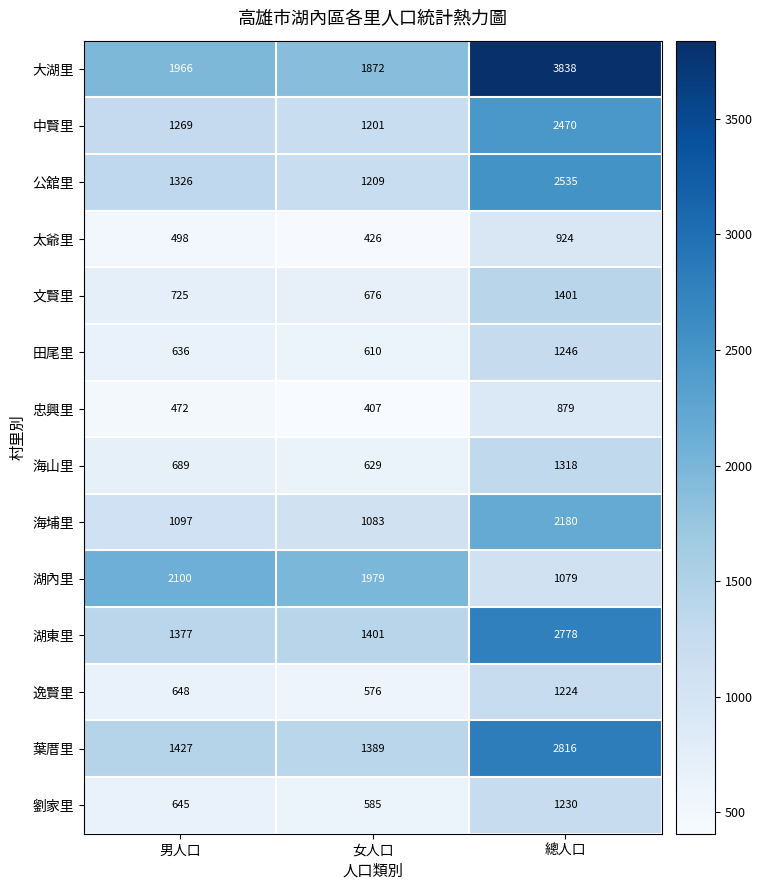

What is the difference between the 湖東里 values at 總人口 and 女人口?

1377